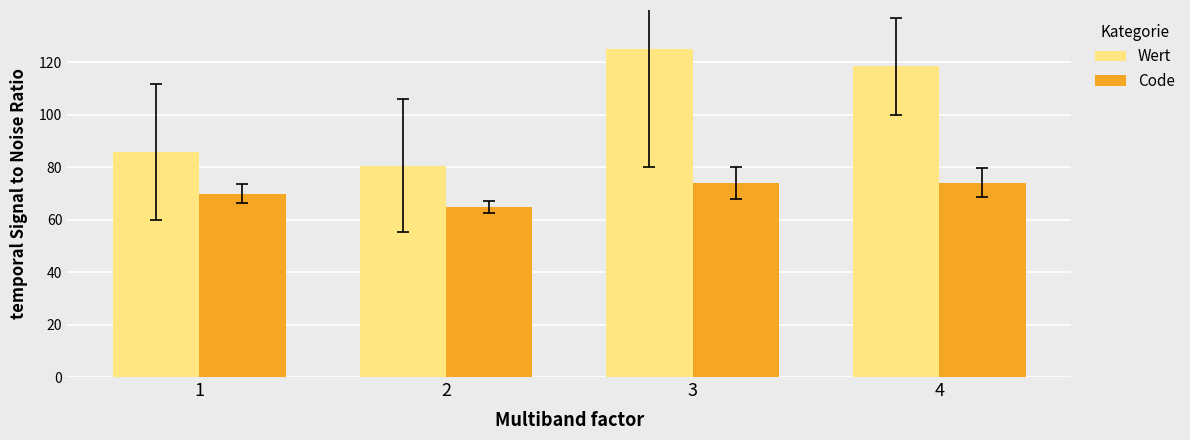

What is the value of the Wert bar at the 2nd from the left?

80.6